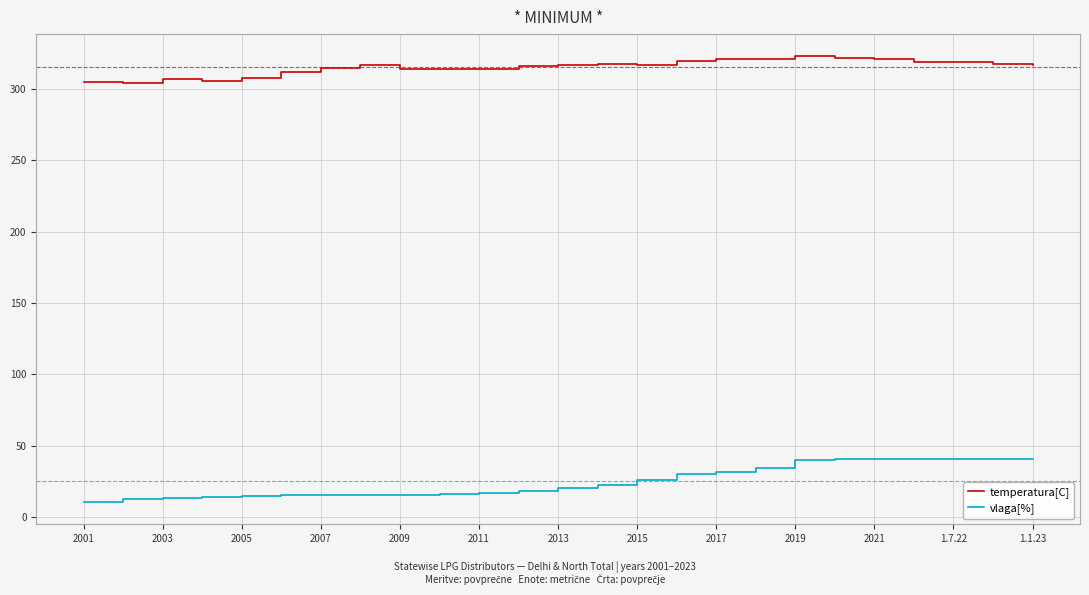

What is the difference between the maximum and minimum values in the temperatura[C] series?

19.0